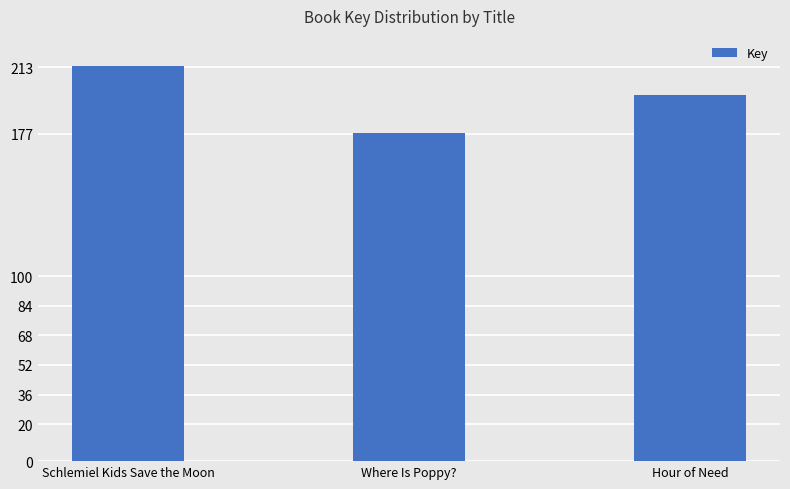

Rank the categories by value from lowest to highest.

Where Is Poppy?, Hour of Need, Schlemiel Kids Save the Moon